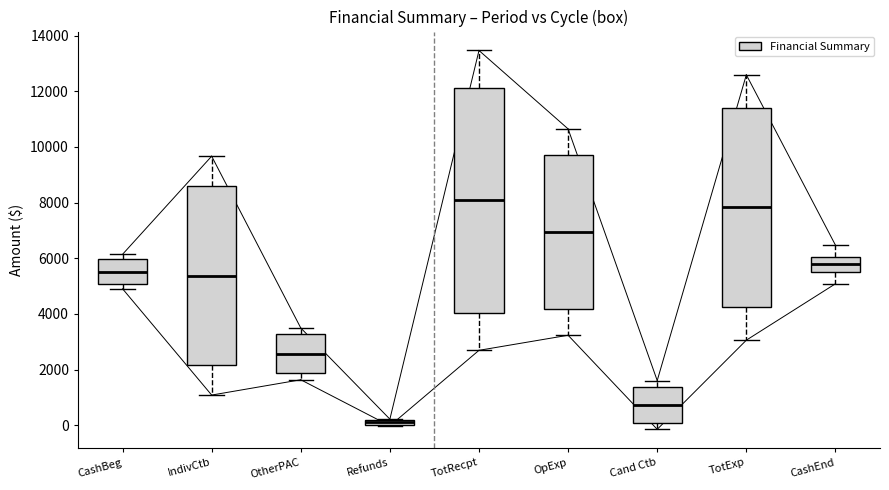

Which box has the highest median line?

TotRecpt